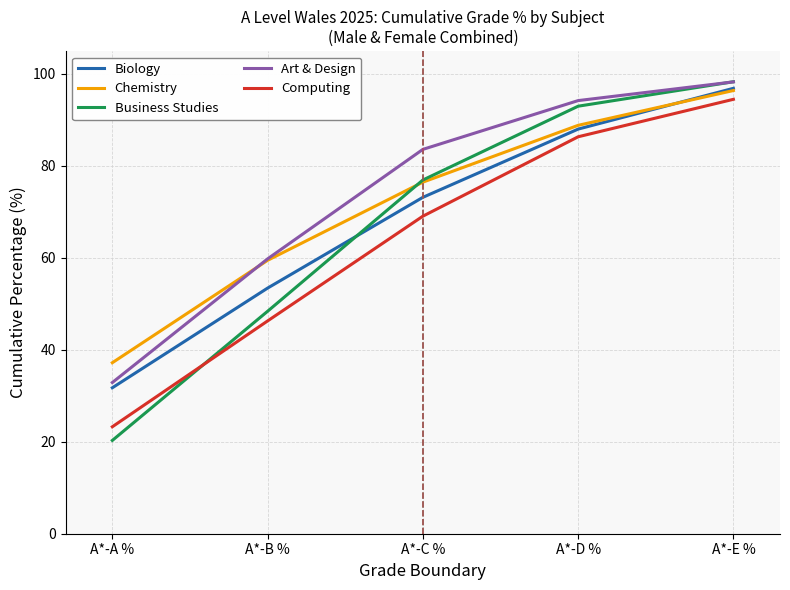

Which series has the widest spread of values?

Business Studies